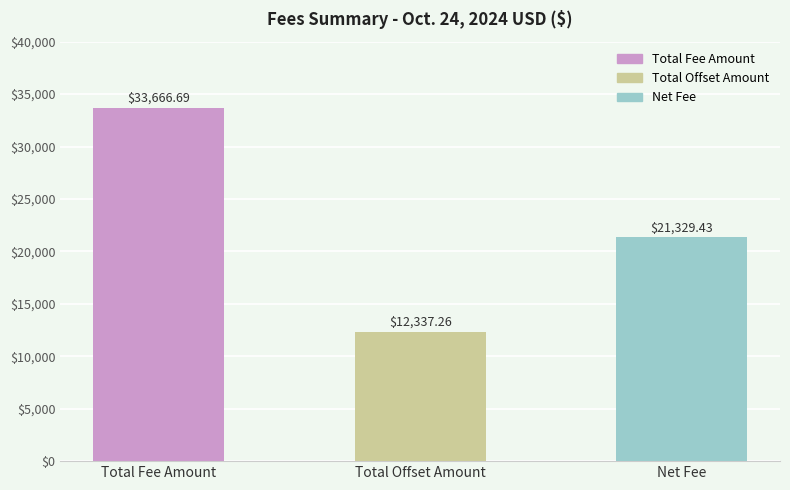

Which has a higher value, Net Fee or Total Fee Amount?

Total Fee Amount